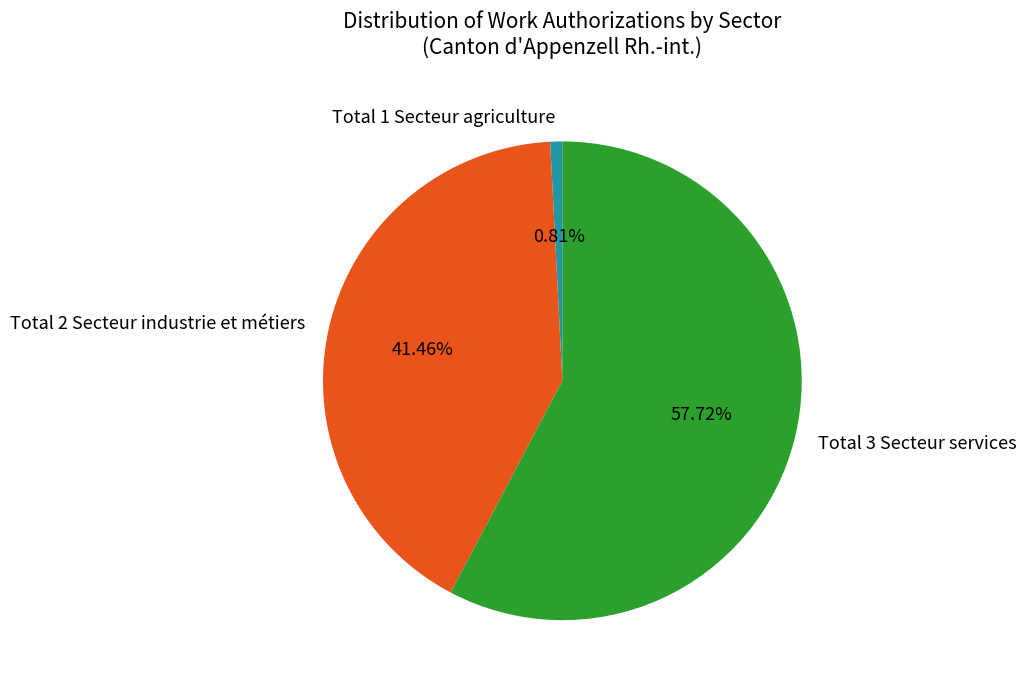

Rank the categories by value from highest to lowest.

Total 3 Secteur services, Total 2 Secteur industrie et métiers, Total 1 Secteur agriculture